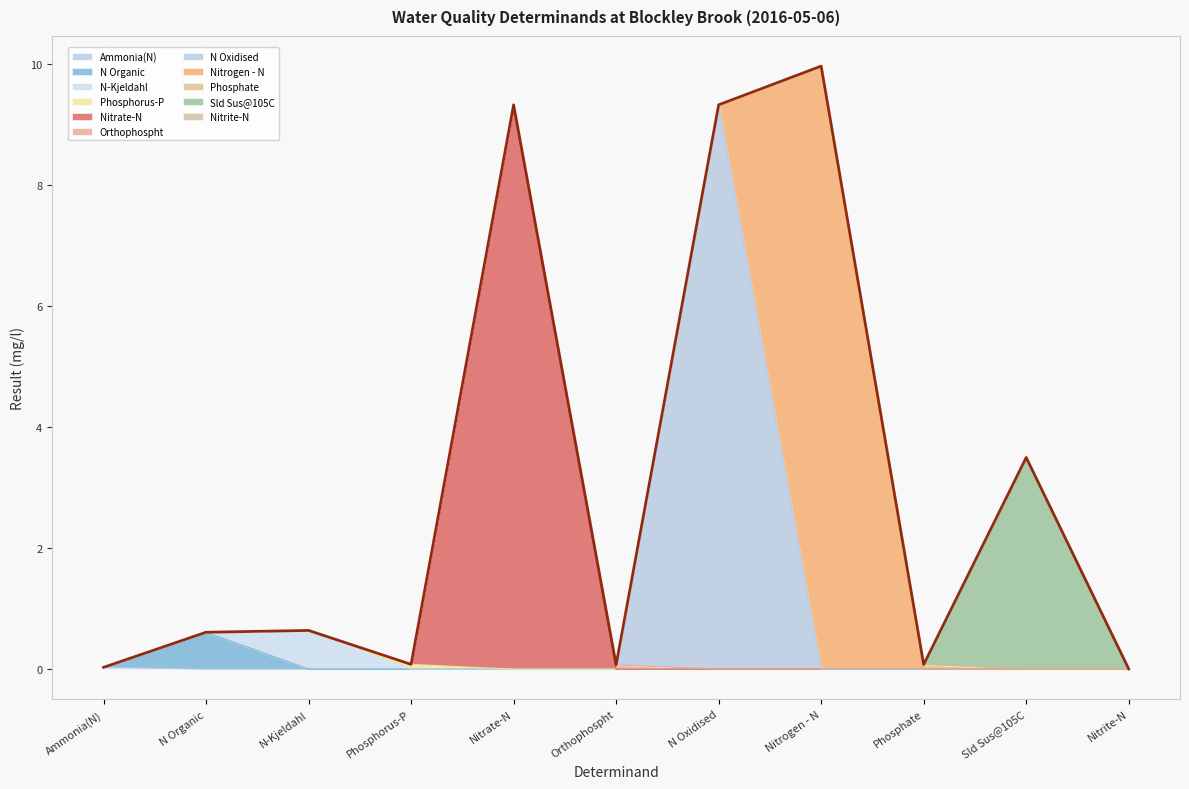

Reading left to right, extract all data points from this chart.

0.0	0.6	0.6	0.1	9.3	0.1	9.3	10.0	0.1	3.5	0.0